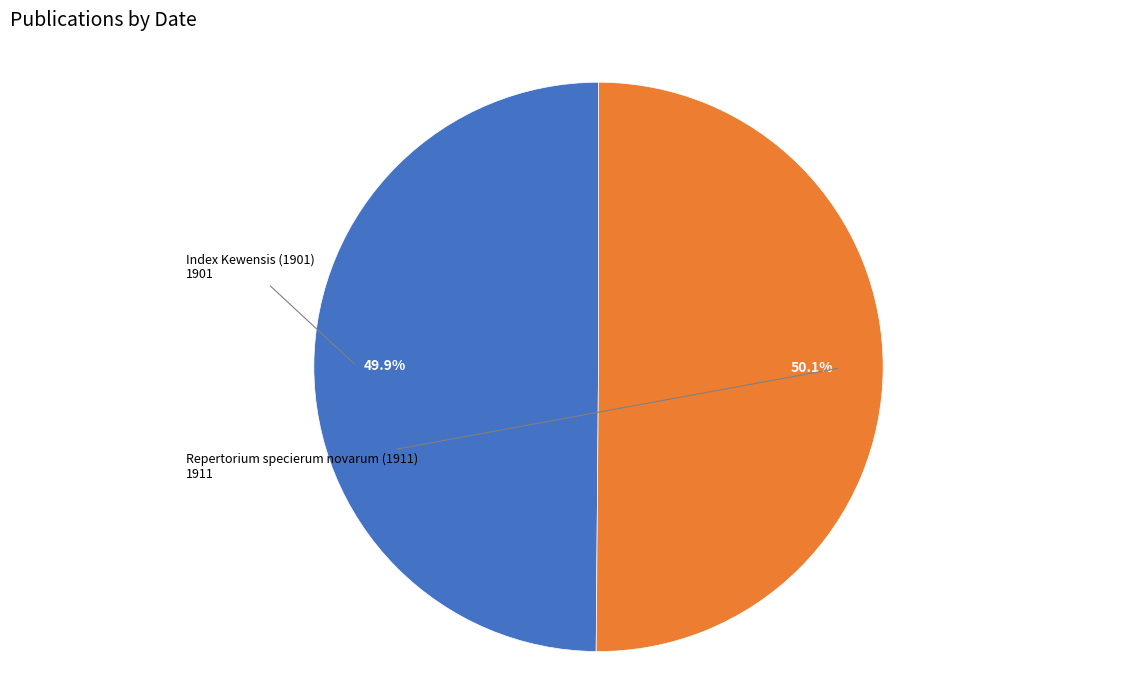

Does any single category account for the majority?

Yes